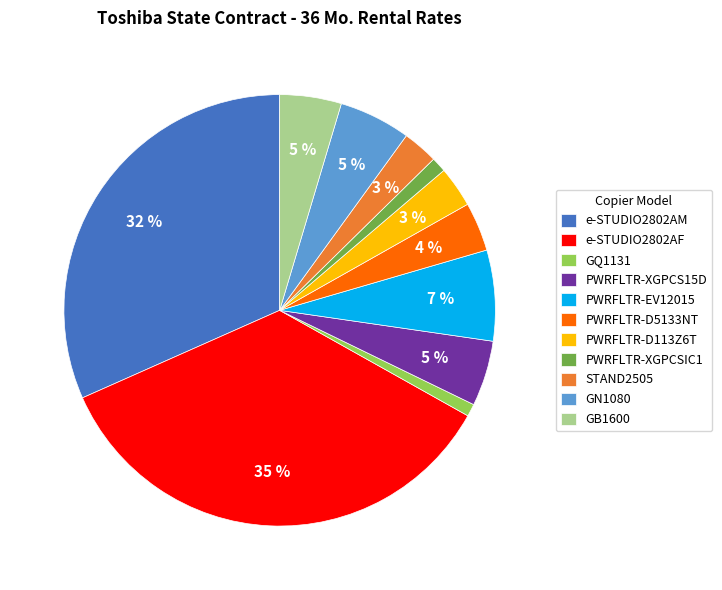

How many slices are in this pie chart?

11